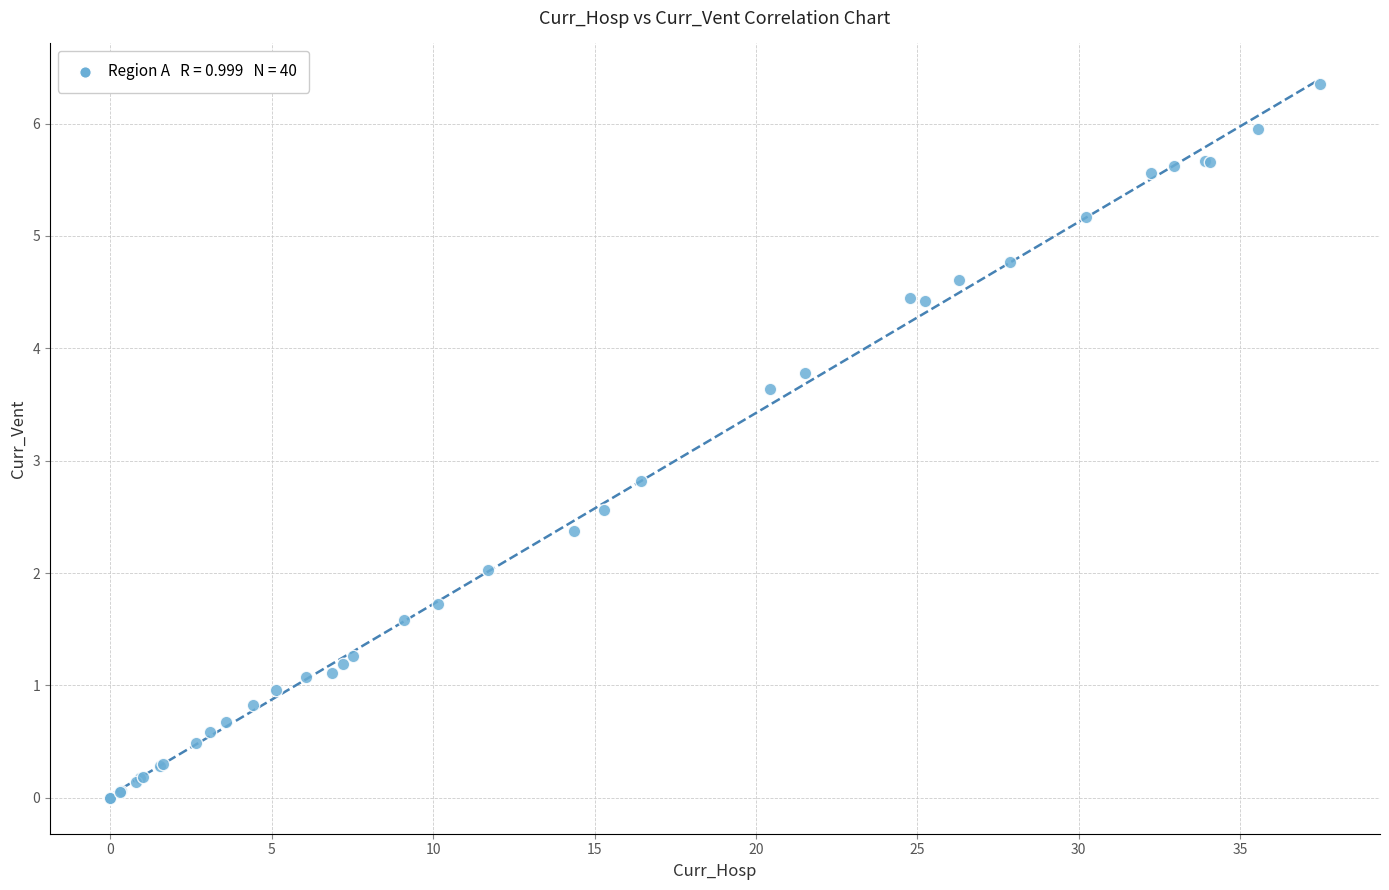

What Y value in the scatter plot is closest to 3?

2.8